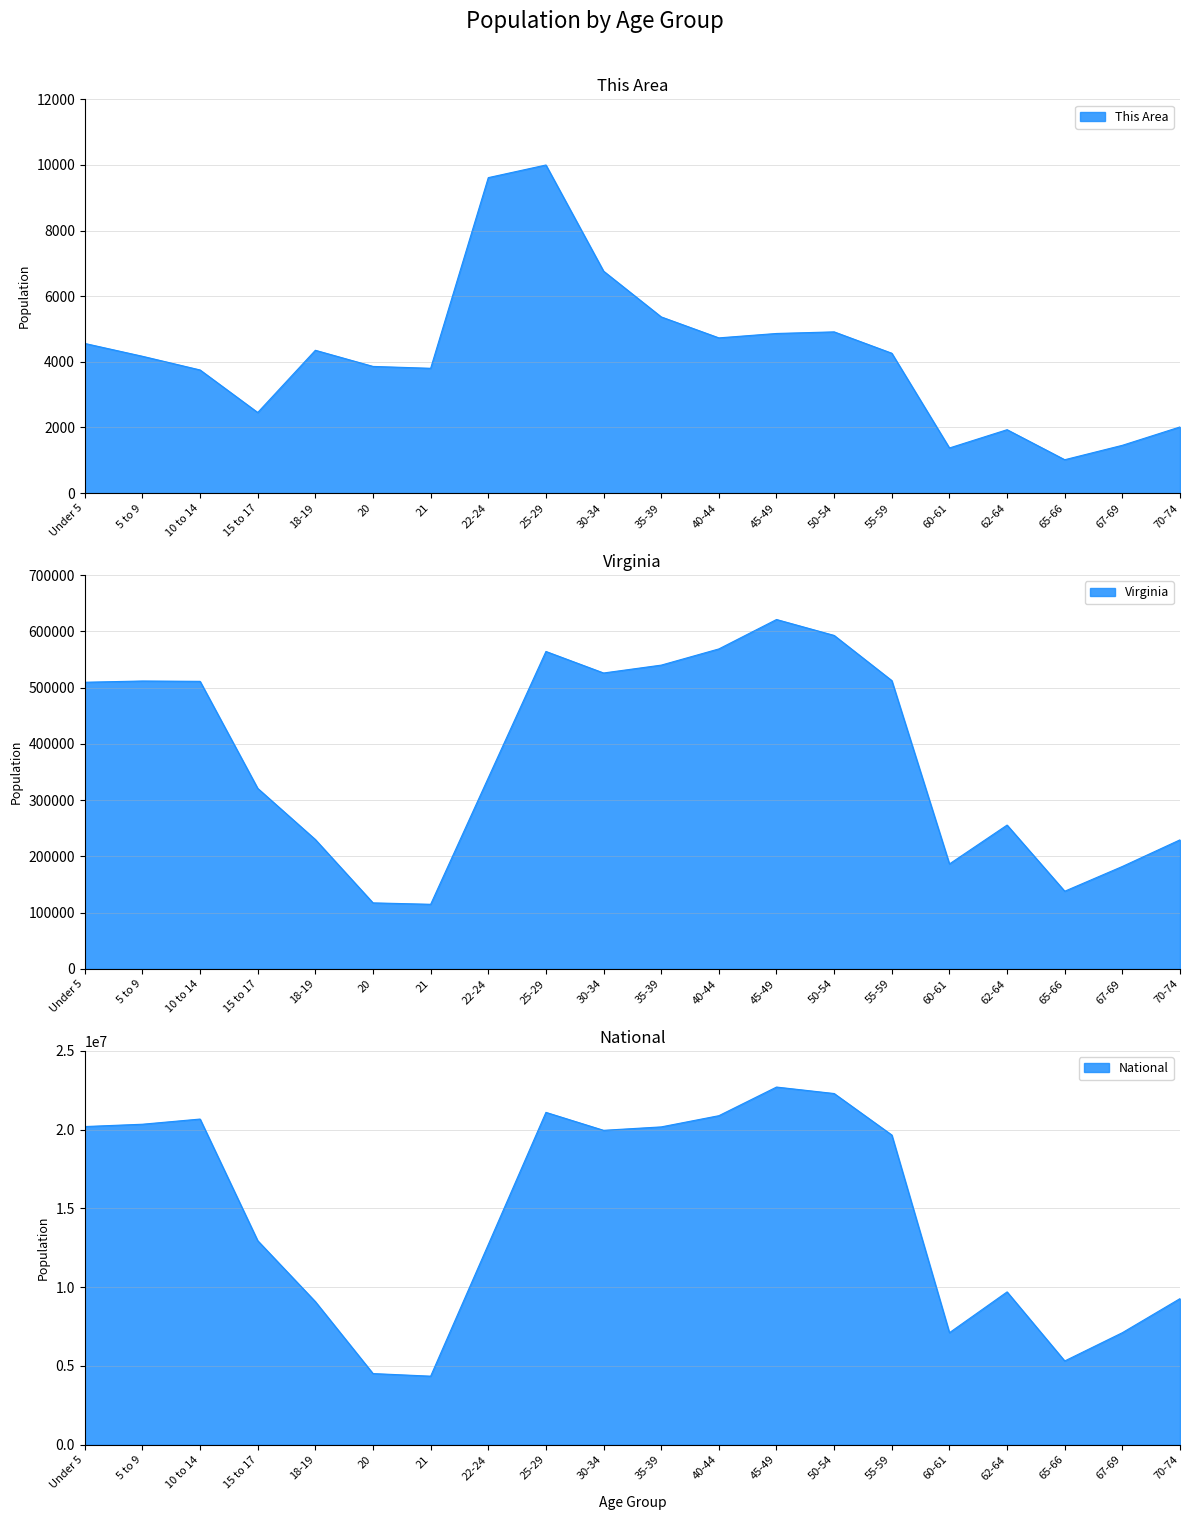

True or false: National and Virginia cross at least once.

False